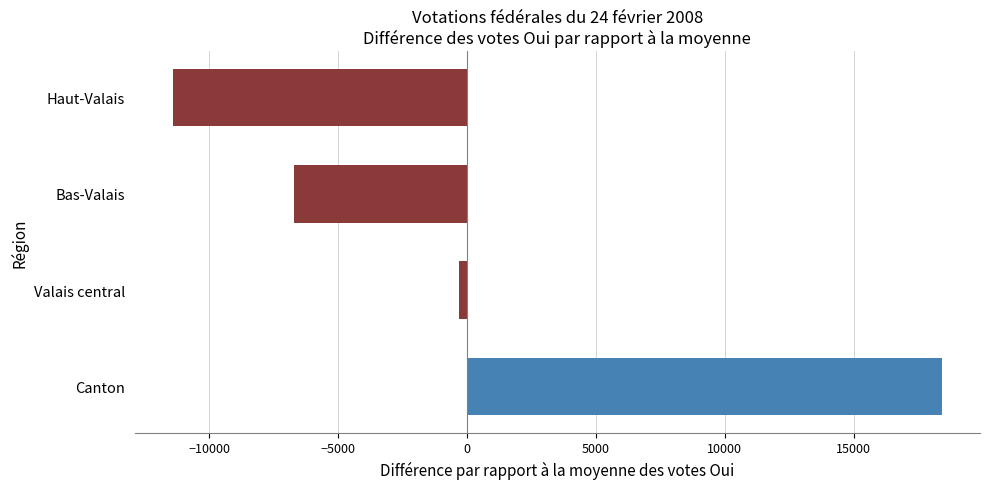

What is the minimum value shown in the chart?

-11403.5